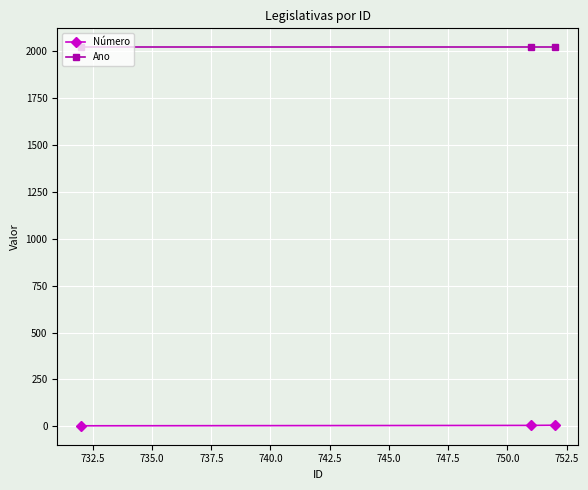

What is the average value of the Ano series?

2020